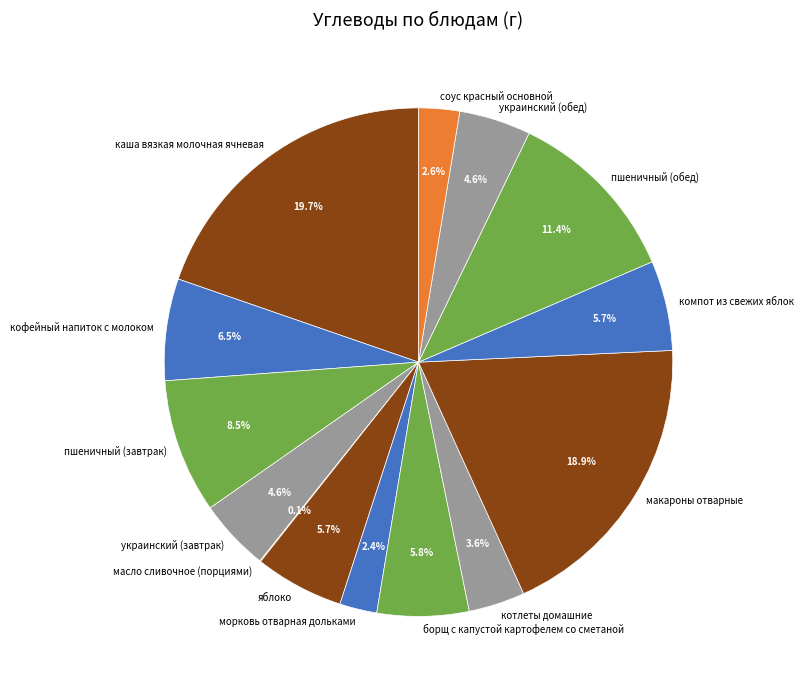

To the nearest percent, what percentage of the pie is яблоко?

6%